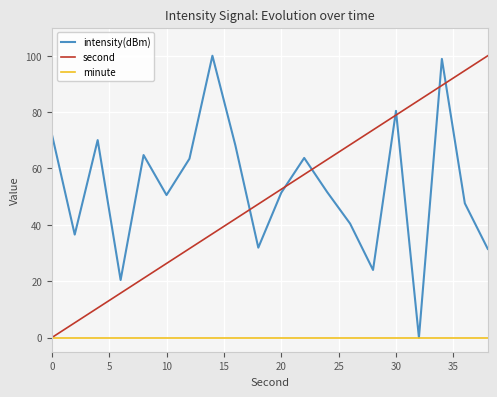

True or false: second and intensity(dBm) intersect in this chart.

True